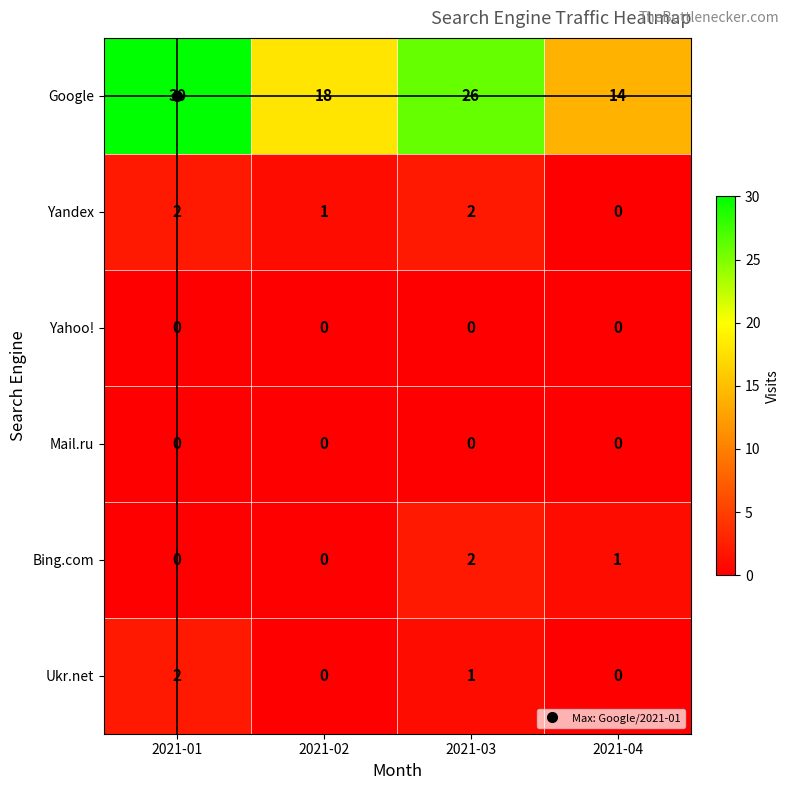

How many Yandex values are between 1 and 2?

3